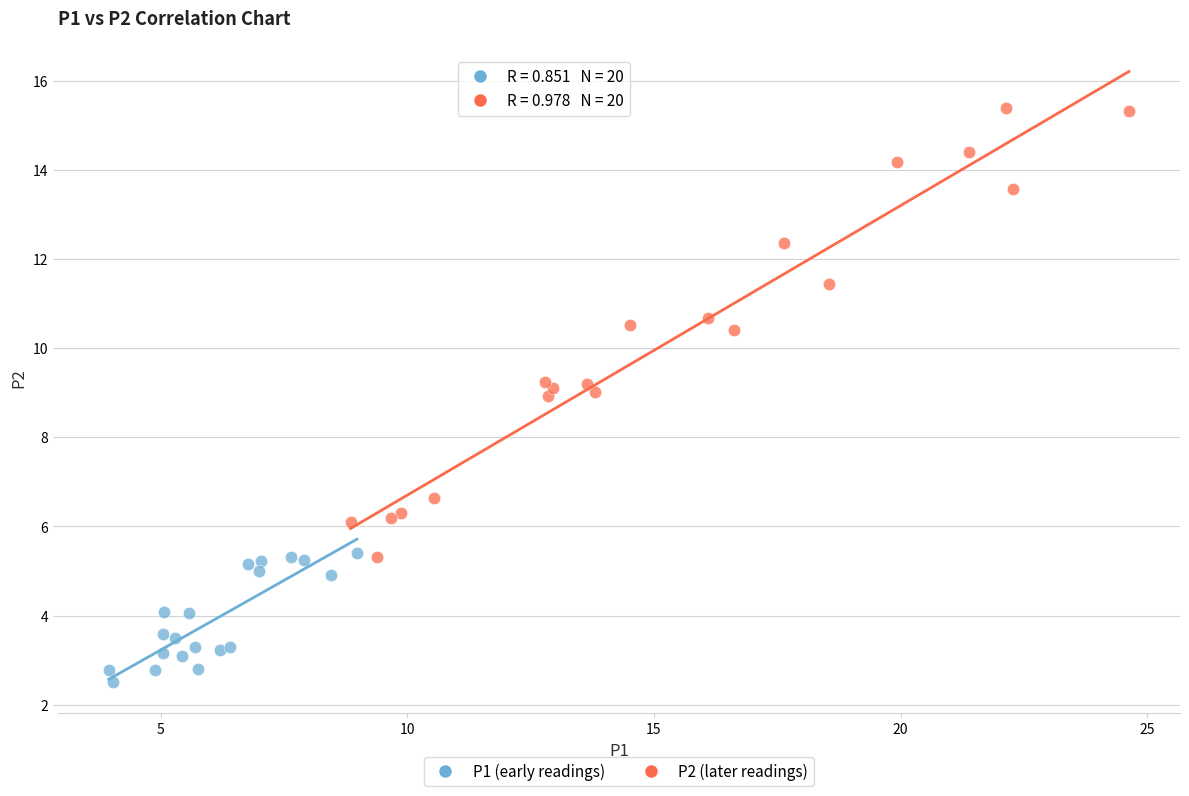

Which series has the widest spread of Y values?

P2 (later readings)